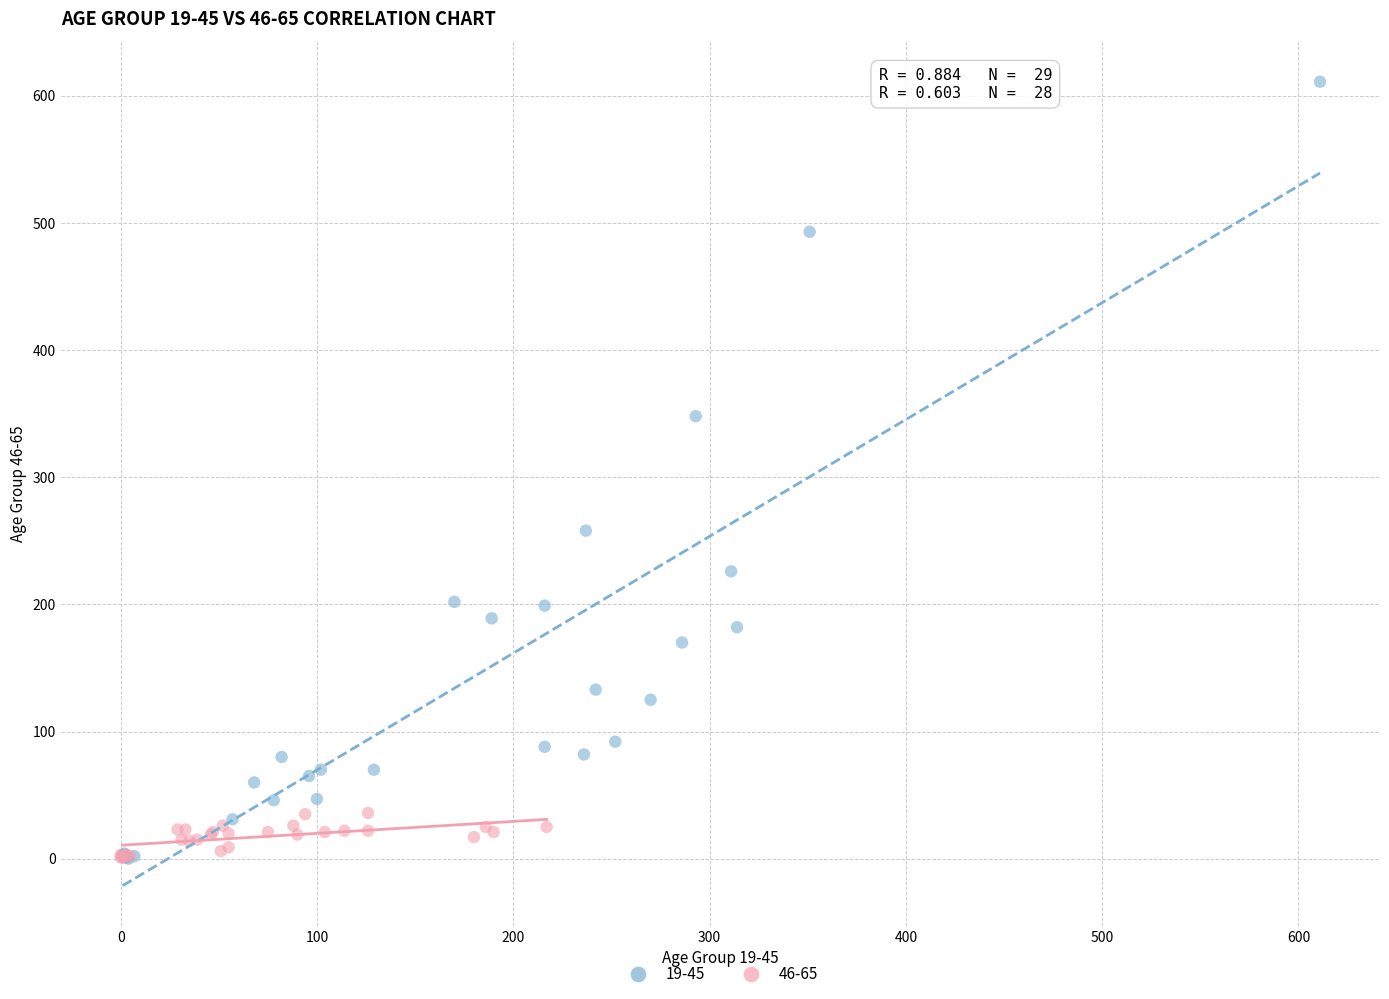

Which series has the widest spread of Y values?

19-45